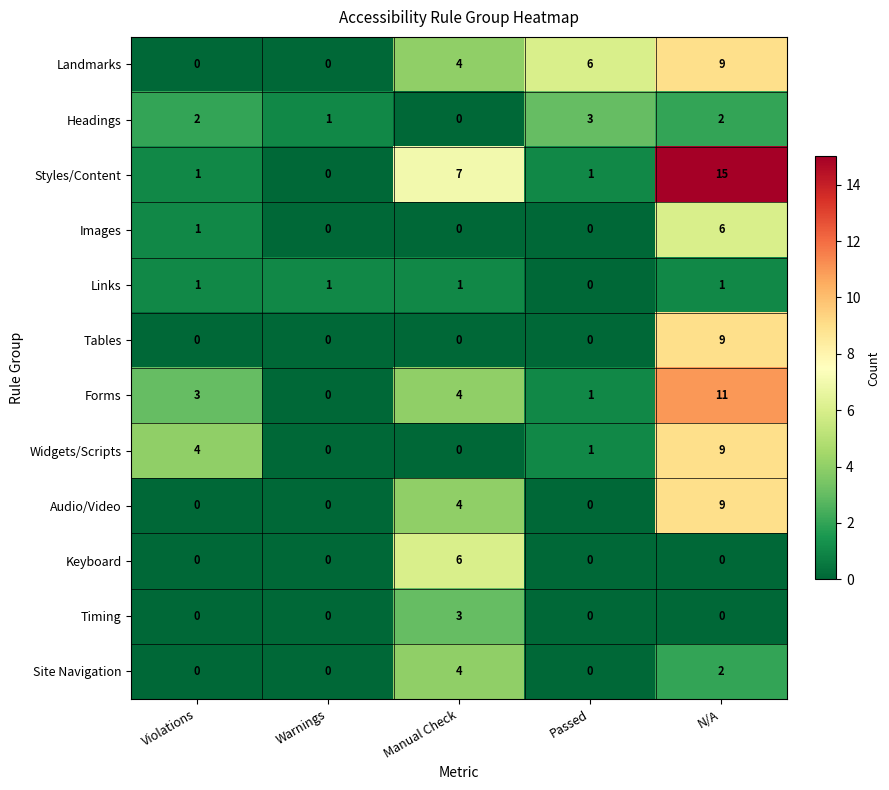

What is the total value across all series at N/A?

73